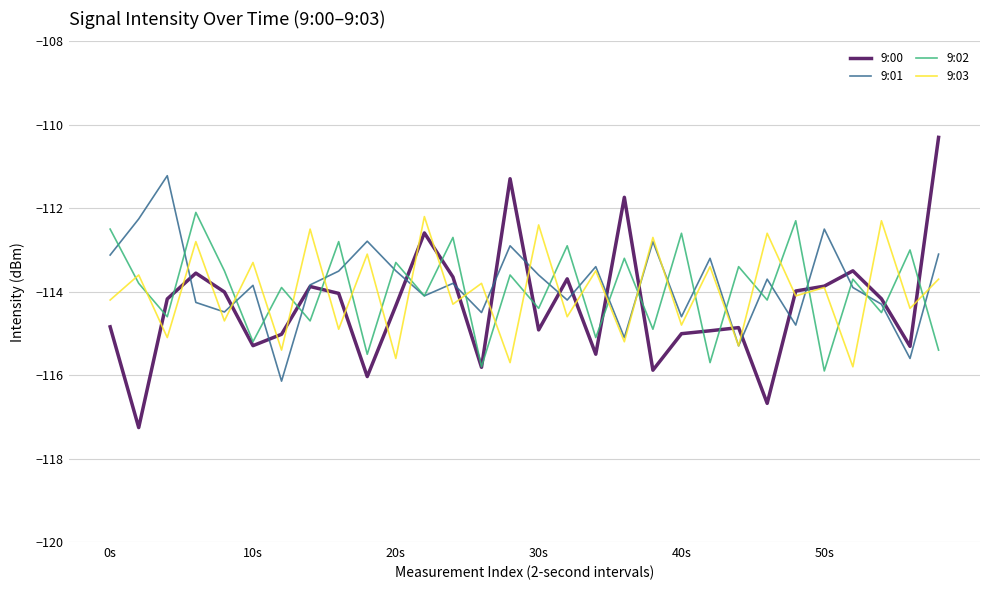

What is the highest value of the 9:00 series?

-110.3